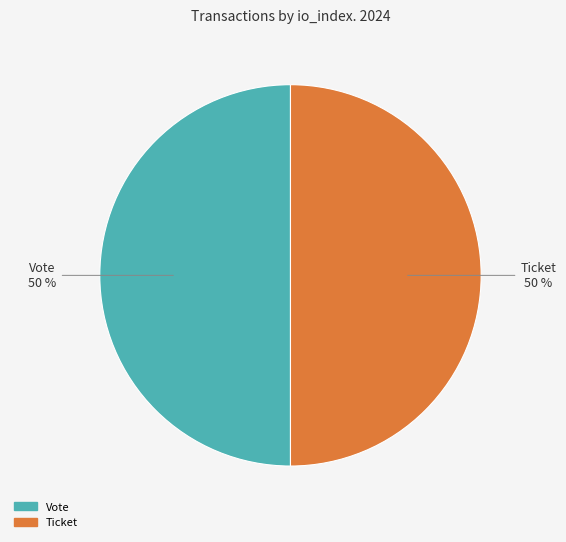

To the nearest percent, what is the average slice percentage?

50%